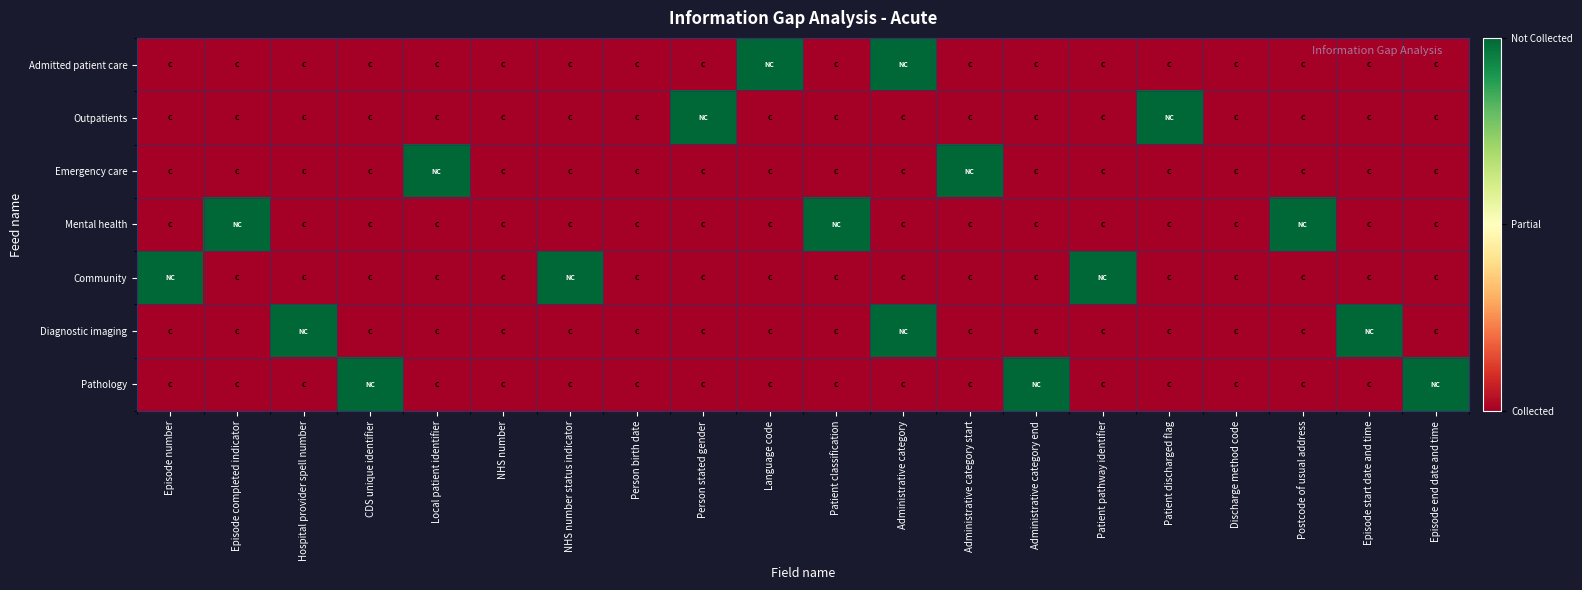

Which series has the widest spread of values?

Admitted patient care